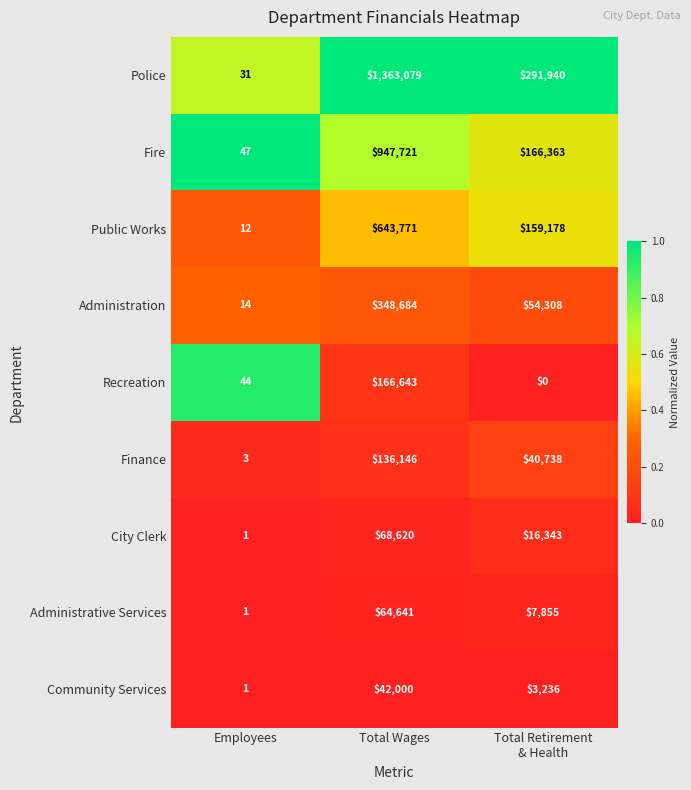

Between Total Wages and Total Retirement
& Health, which series saw the biggest shift?

Police